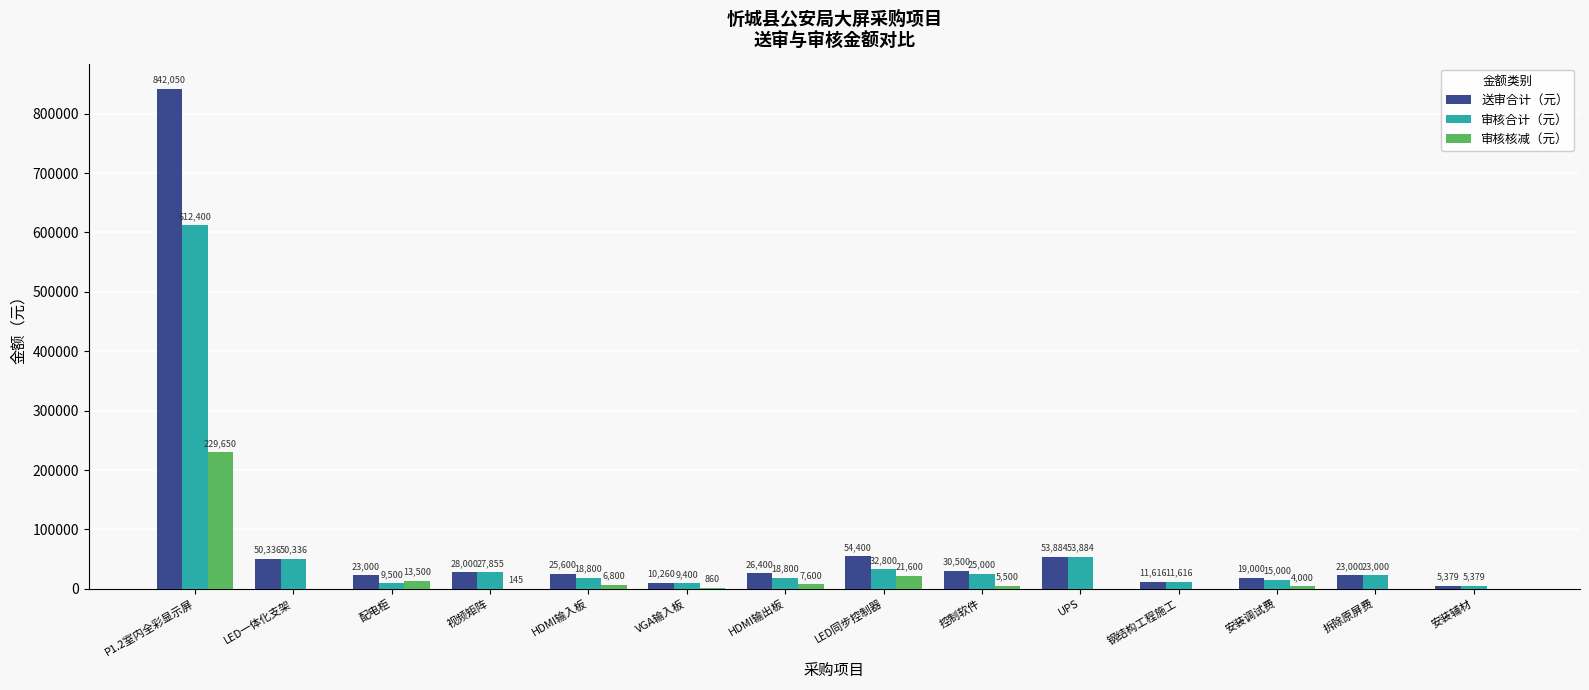

Which series has the largest total across all categories?

送审合计（元）